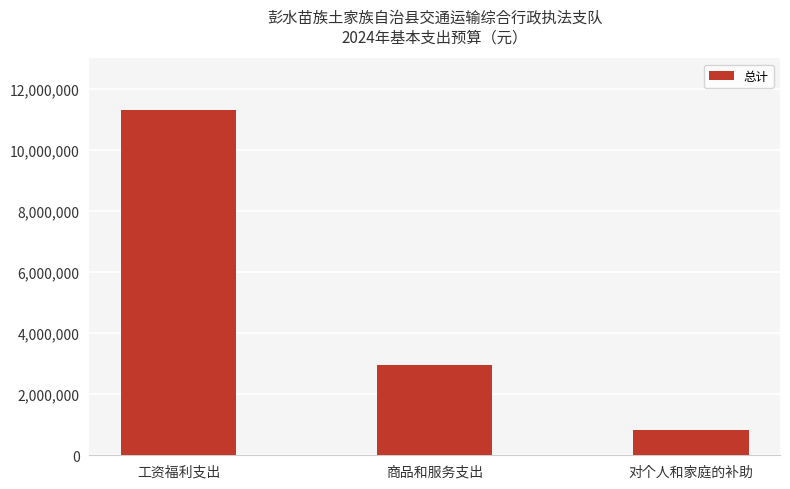

What is the value of the 3rd bar from the left?

825000.0